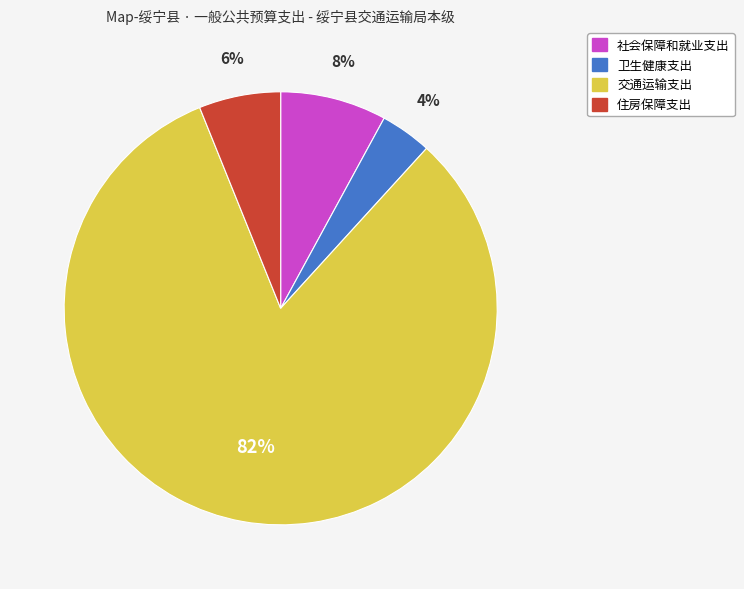

Rank the categories by value from lowest to highest.

卫生健康支出, 住房保障支出, 社会保障和就业支出, 交通运输支出